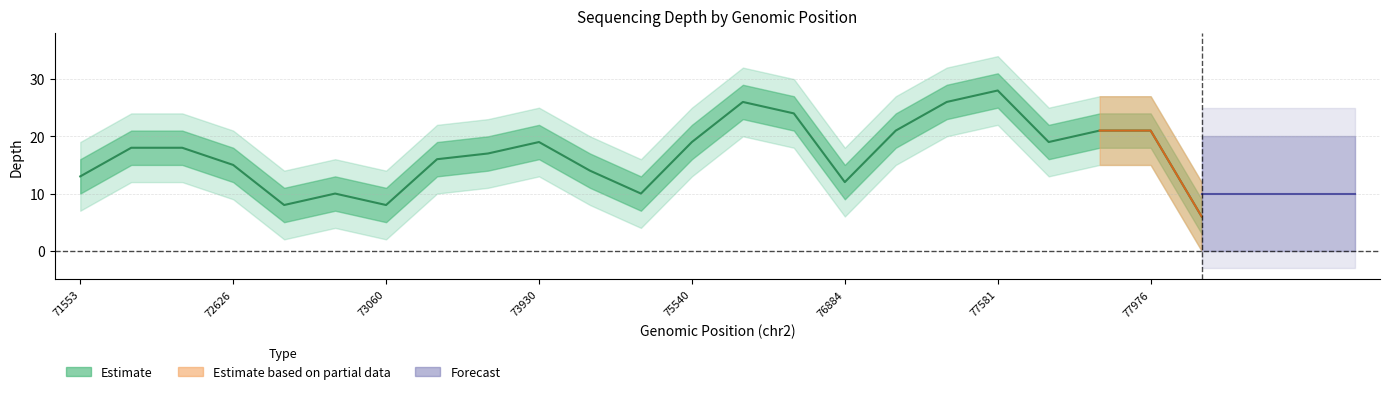

What is the maximum value for depth_outer_upper?

34